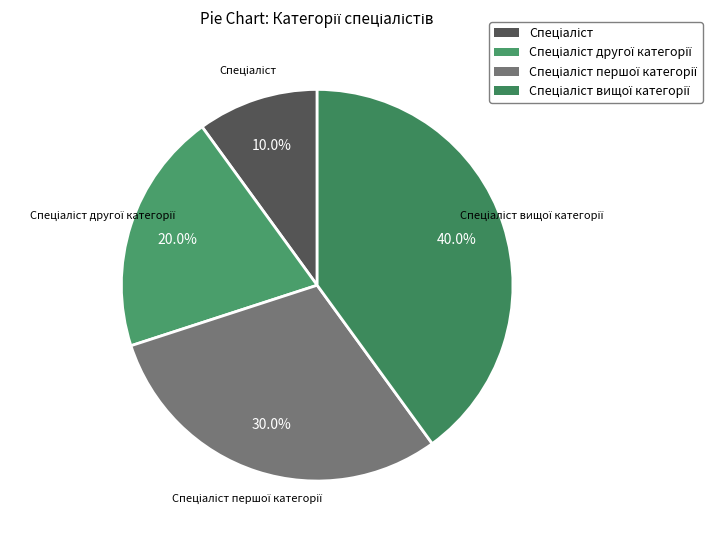

What is the largest slice in the pie chart?

Спеціаліст вищої категорії